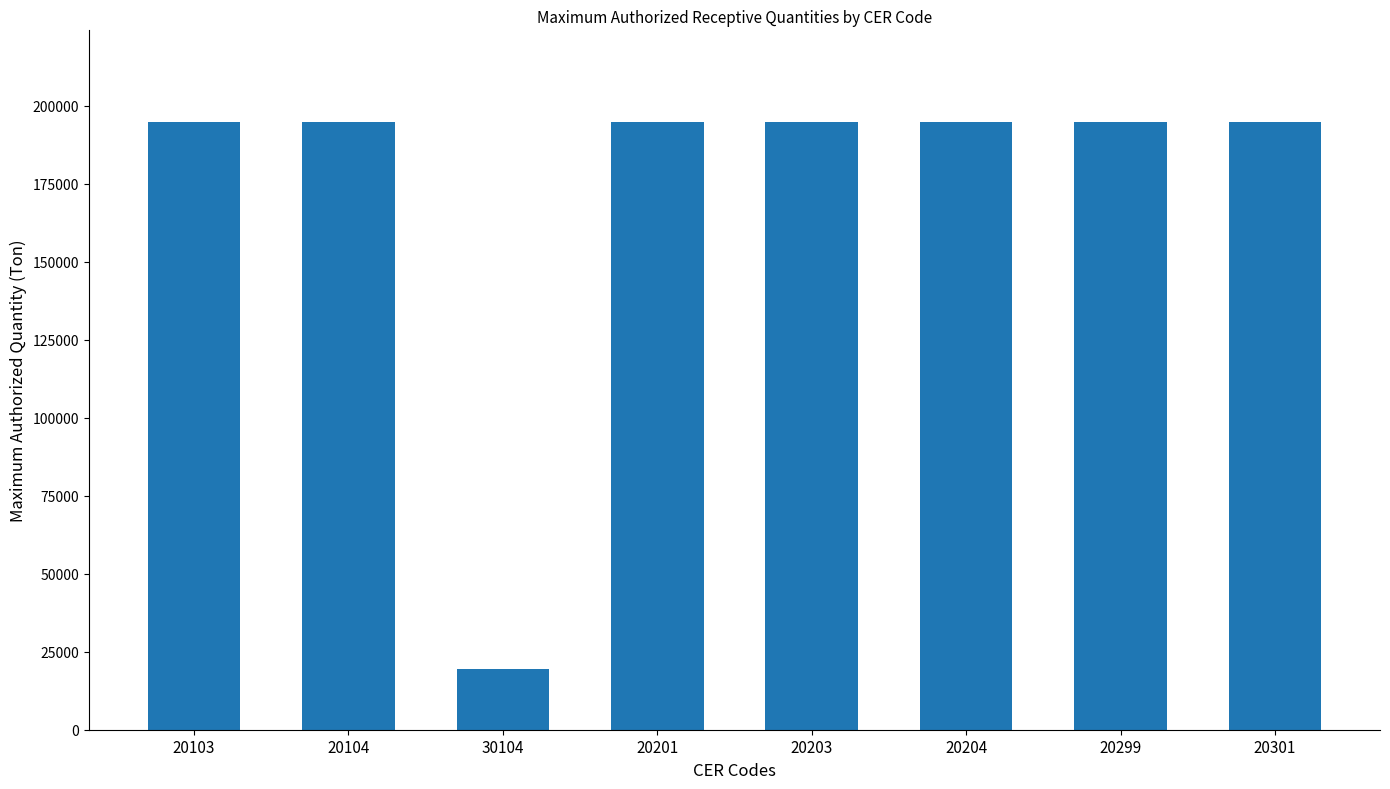

Approximately how many times larger is the value at 30104 compared to 20204?

0.1